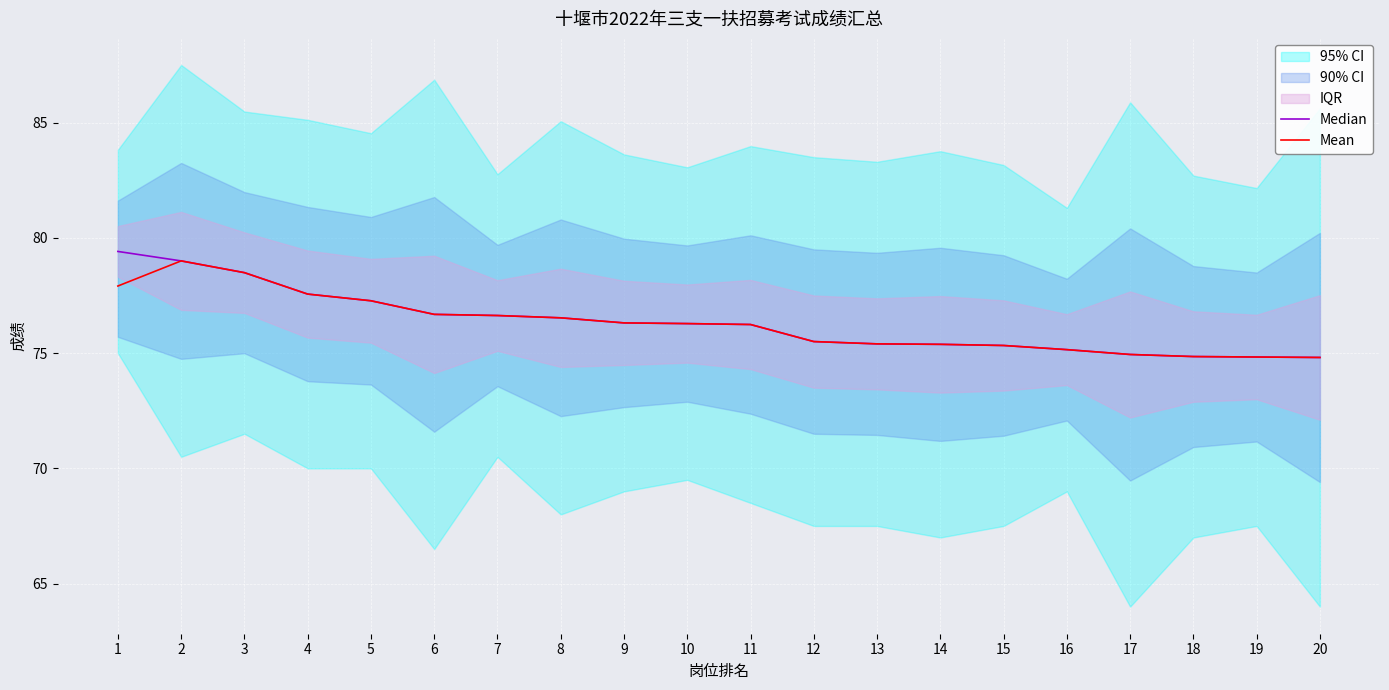

What is the minimum value for Mean?

74.8